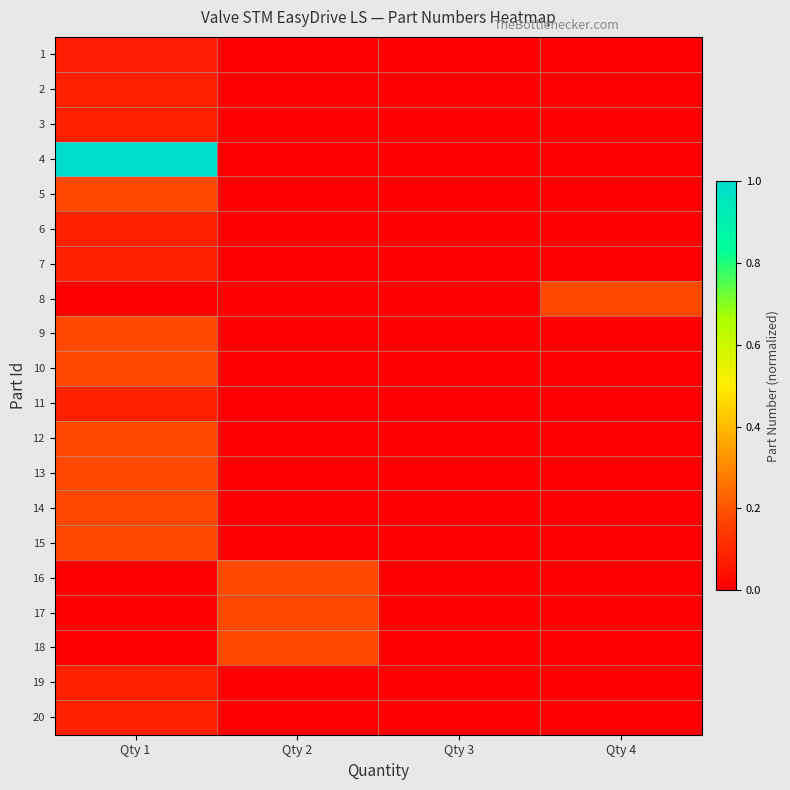

Which series has the largest range (max minus min)?

4